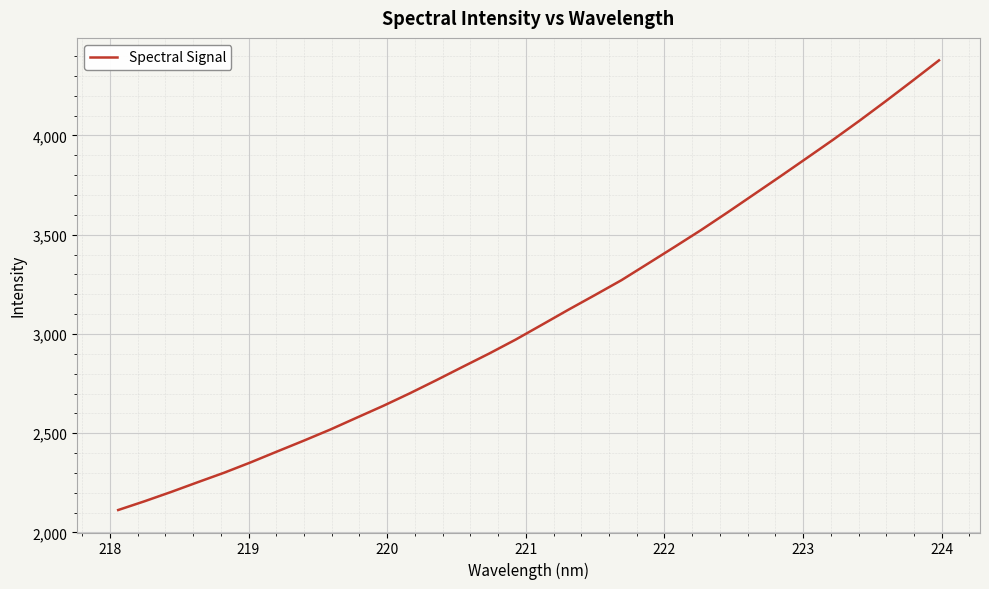

What is the minimum value shown in the chart?

2113.2